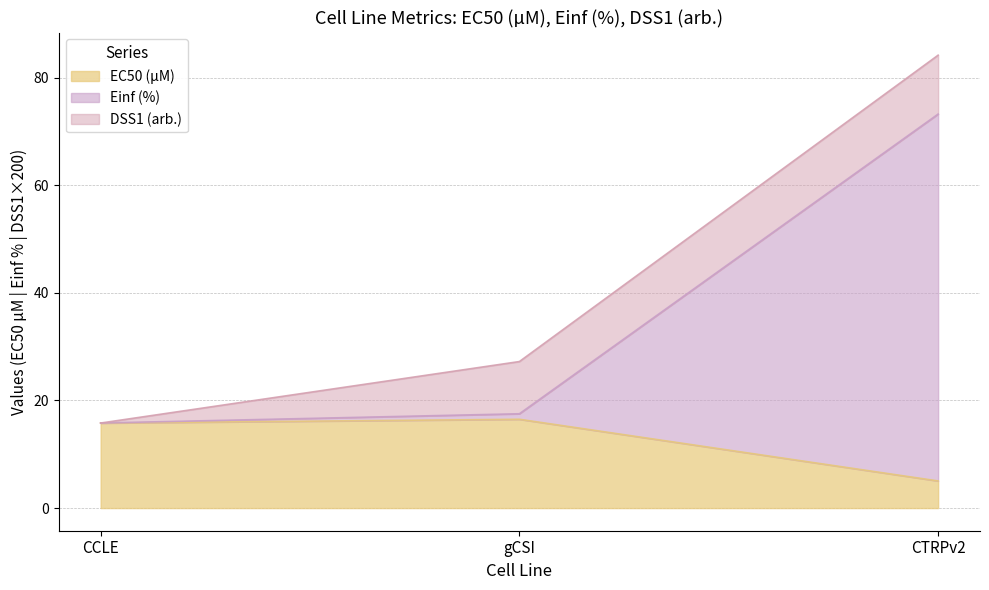

The value of Einf (%) at CTRPv2 is 25.8. True or false?

False